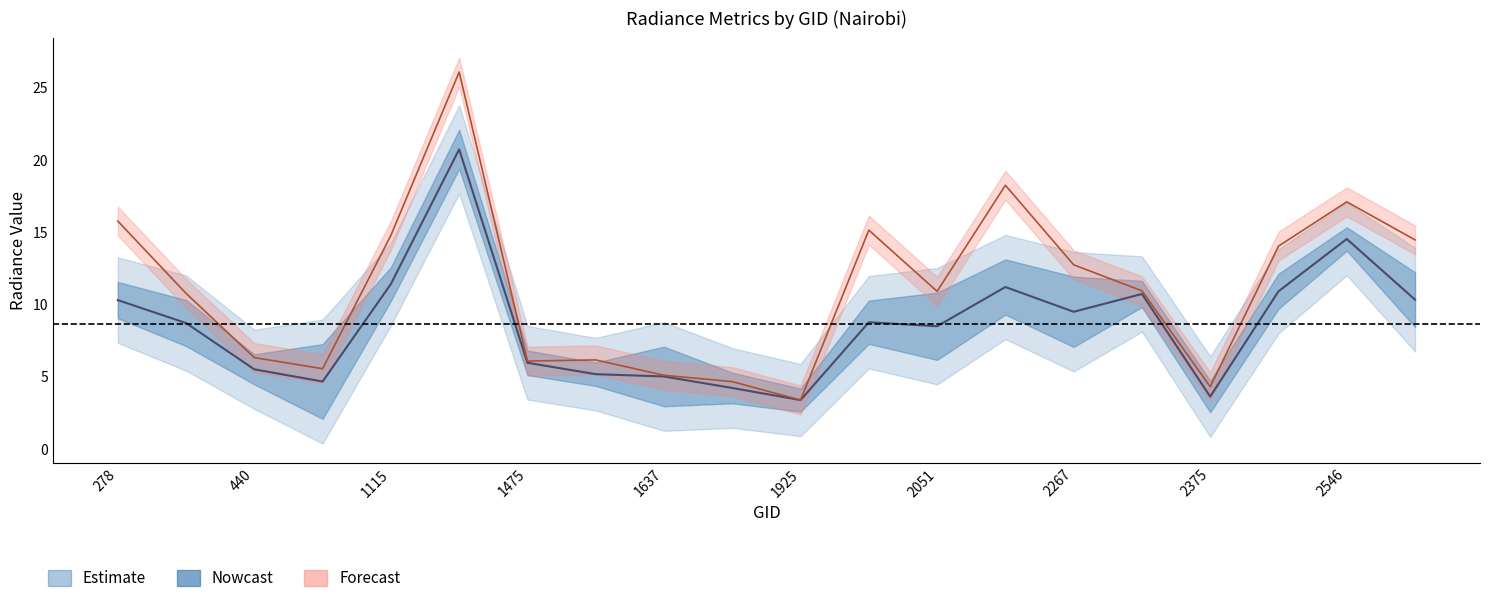

True or false: rade9_aggzone_norm and dnbrad cross at least once.

False